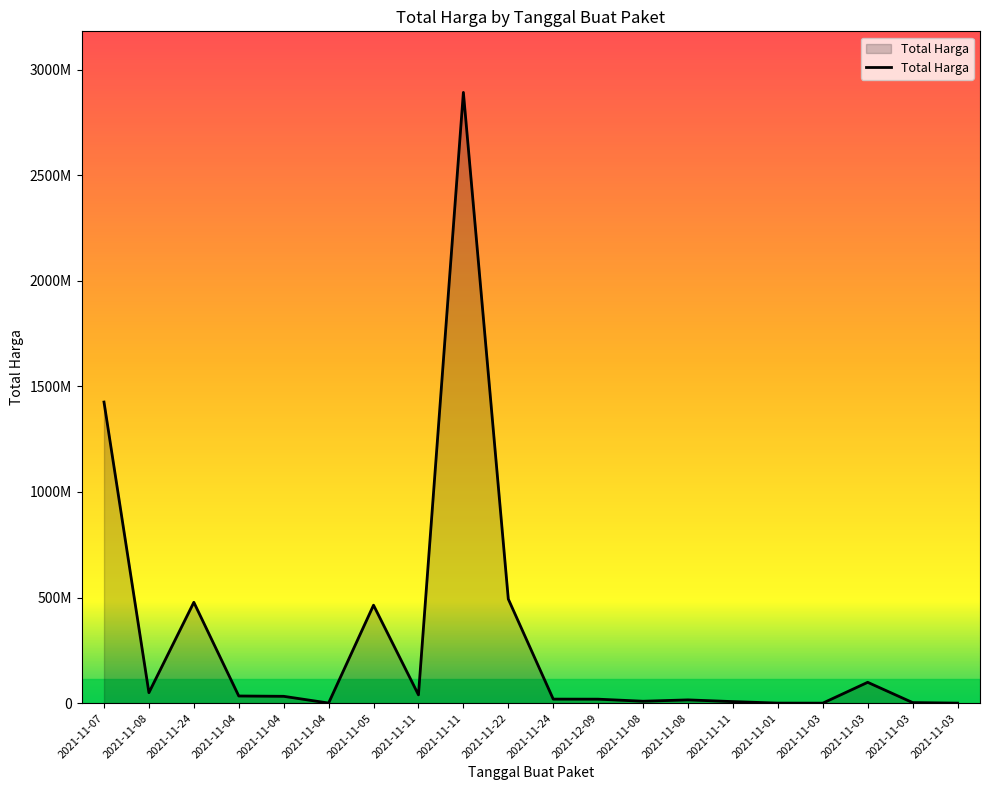

What is the change in value from 2021-11-08 to 2021-11-04?

-17288840